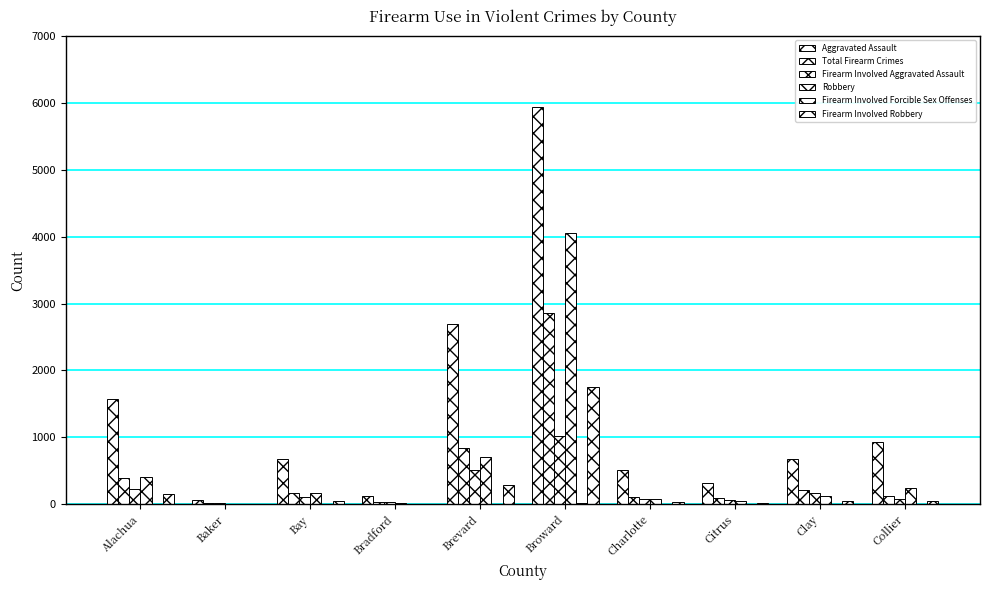

Rank the series at Bay from highest to lowest value.

Aggravated Assault, Robbery, Total Firearm Crimes, Firearm Involved Aggravated Assault, Firearm Involved Robbery, Firearm Involved Forcible Sex Offenses